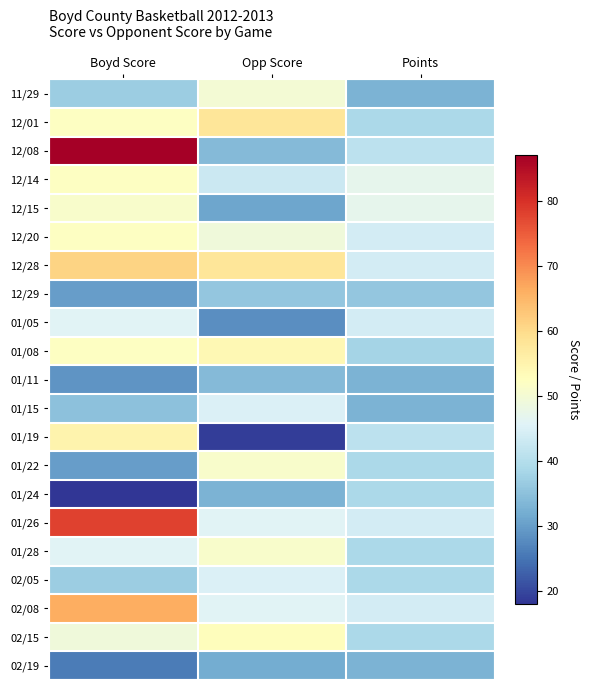

Which category has the lowest value across all series?

Boyd Score